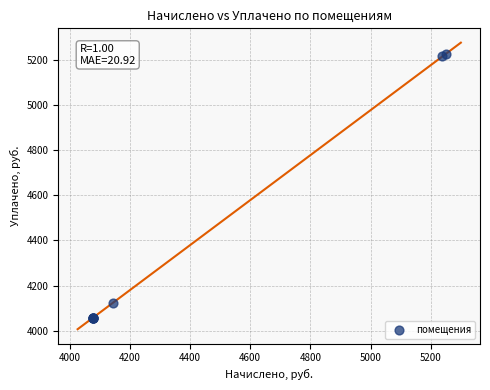

What Y value in the scatter plot is closest to 4641?

4125.3